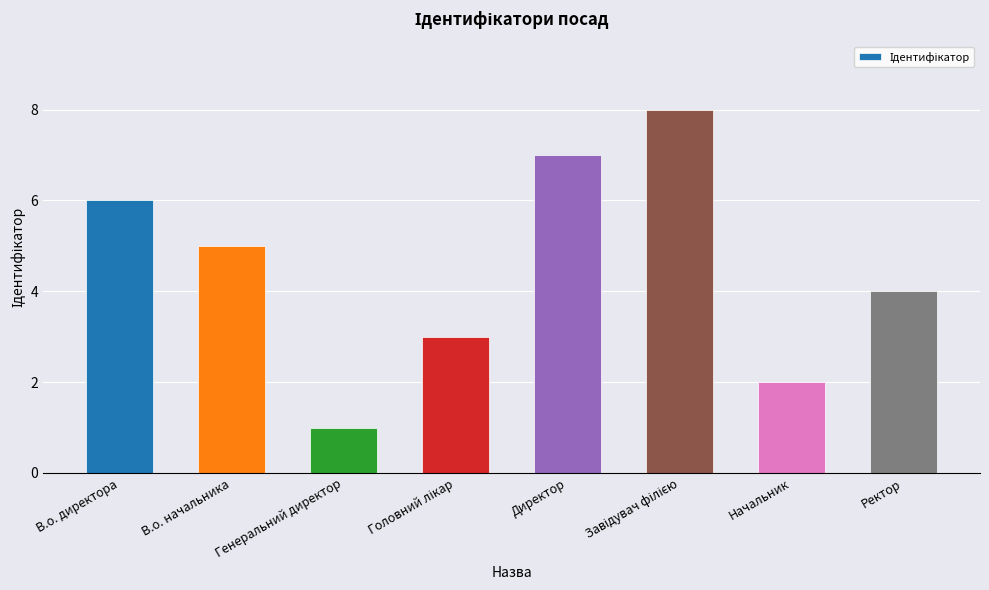

What is the maximum value shown in the chart?

8